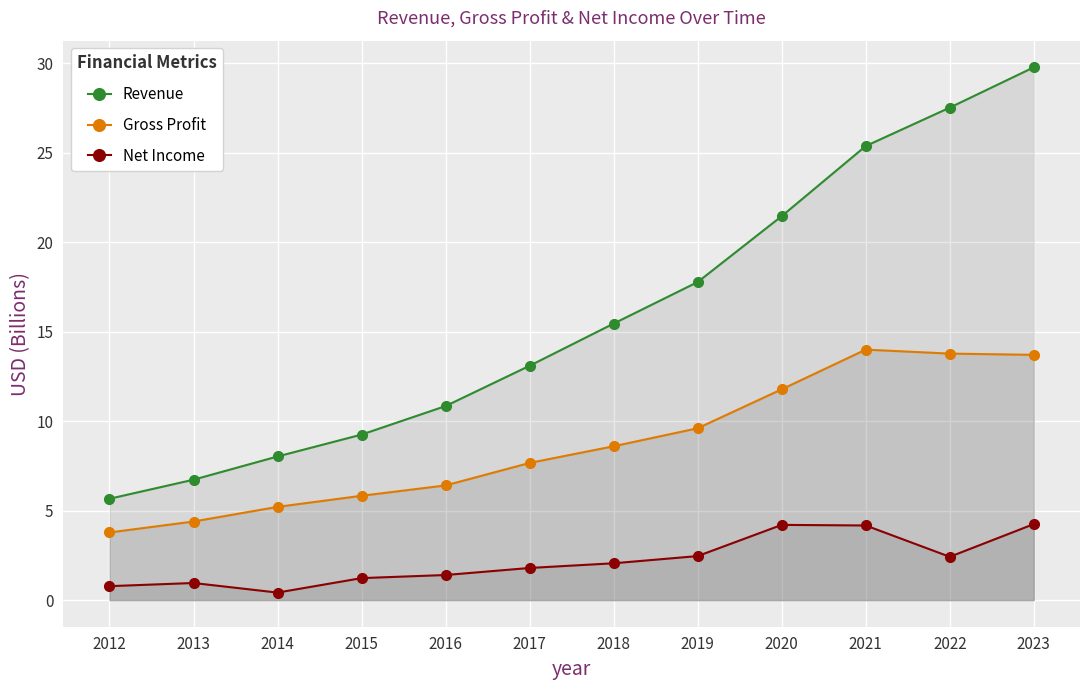

True or false: Revenue and Gross Profit cross at least once.

False